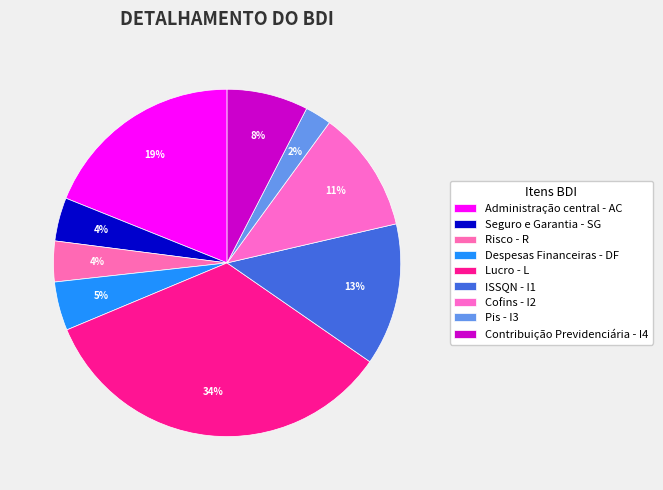

How many segments does this pie chart have?

9